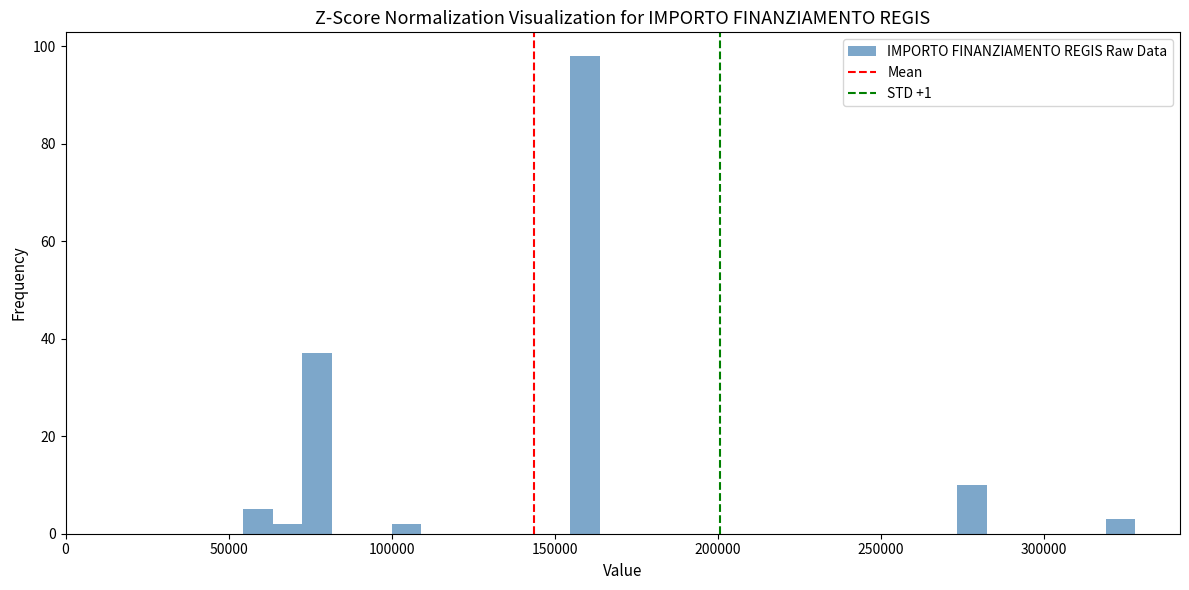

Around what value on the x-axis is the tallest bar? Give the approximate position of its centre, as read against the axis.

160000